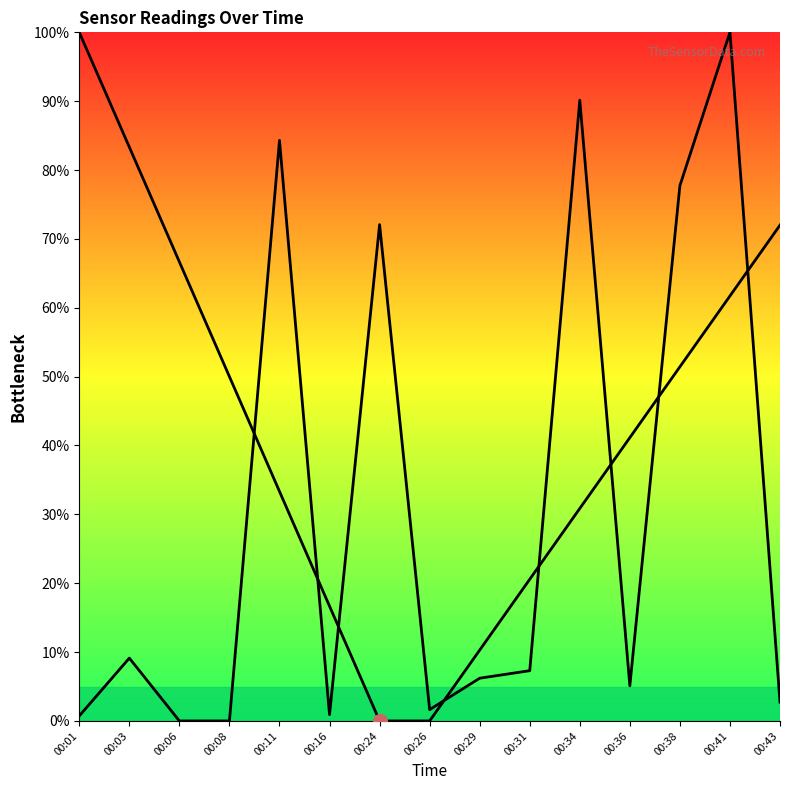

What is the approximate value of Bottleneck_curve at 00:01?

100.0